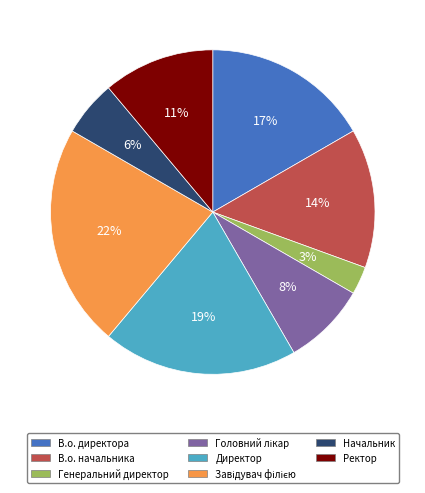

To the nearest percent, what percentage of the pie is Генеральний директор?

3%